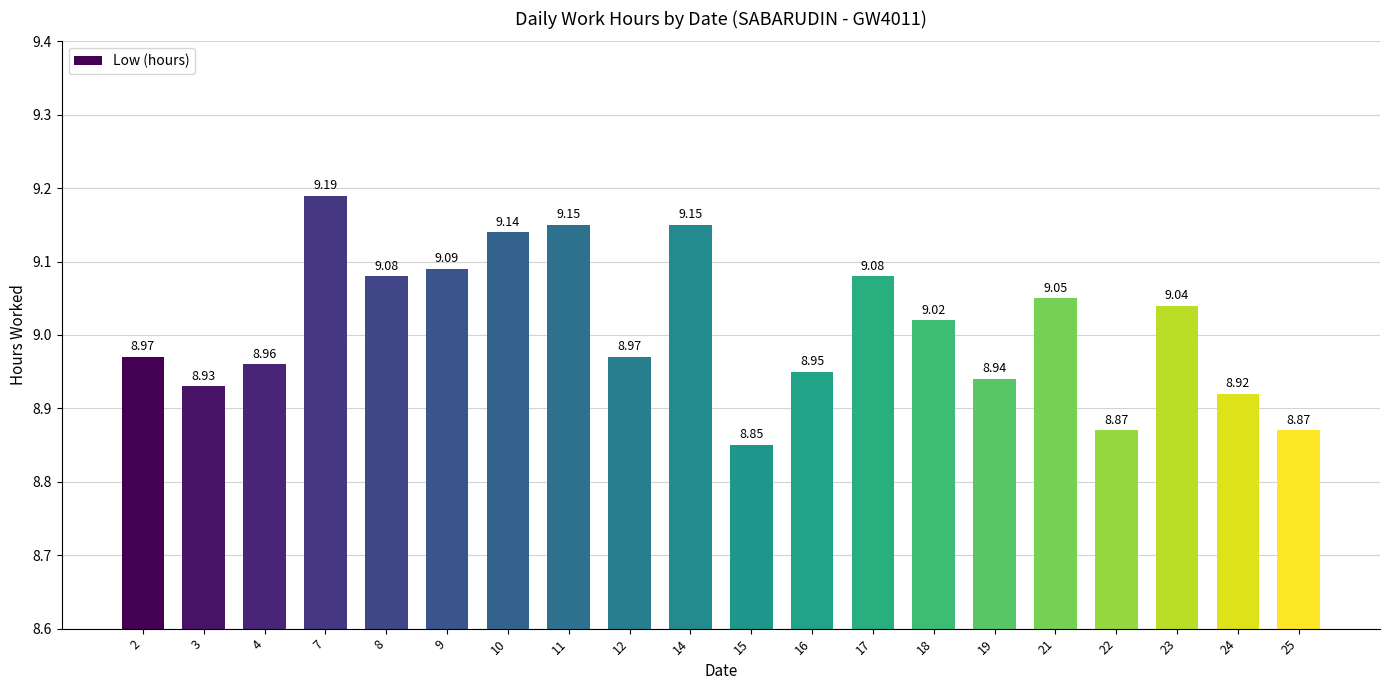

What is the difference between the maximum and second lowest values?

0.3